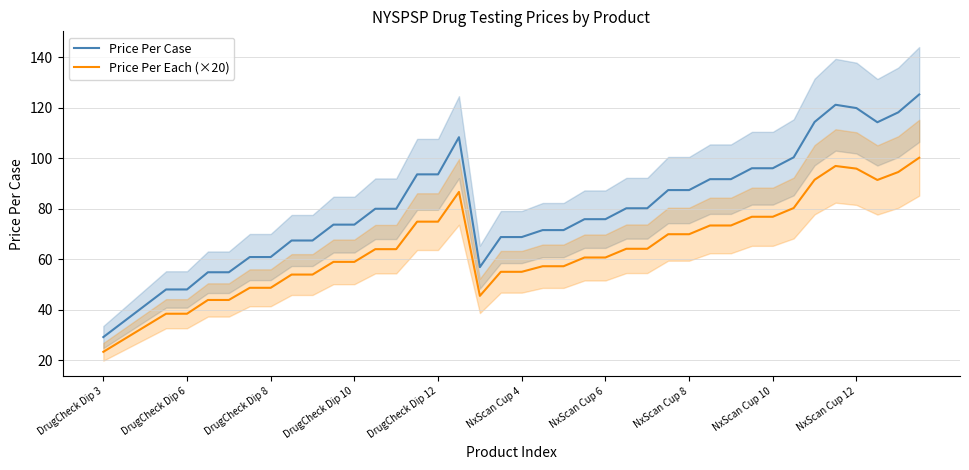

Reading right to left, list all the values displayed in this chart.

Price Per Case: 125.2	118.1	114.2	119.8	121.1	114.3	100.3	96.0	96.0	91.7	91.7	87.4	87.4	80.2	80.2	75.8	75.8	71.5	71.5	68.8	68.8	56.9	108.3	93.6	93.6	80.0	80.0	73.7	73.7	67.4	67.4	60.8	60.8	54.8	54.8	48.0	48.0	41.7	35.5	29.2
Price Per Each (×20): 100.2	94.5	91.4	95.8	96.9	91.4	80.2	76.8	76.8	73.3	73.3	69.9	69.9	64.1	64.1	60.7	60.7	57.2	57.2	55.0	55.0	45.5	86.6	74.9	74.9	64.0	64.0	58.9	58.9	53.9	53.9	48.7	48.7	43.9	43.9	38.4	38.4	33.4	28.4	23.3